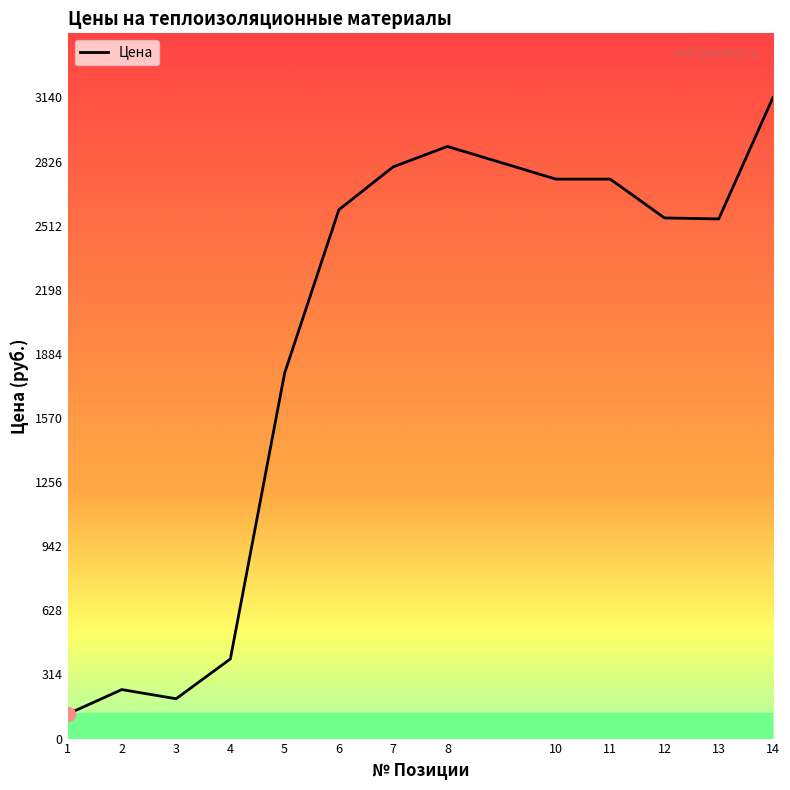

What is the change in value from 2 to 3?

-45